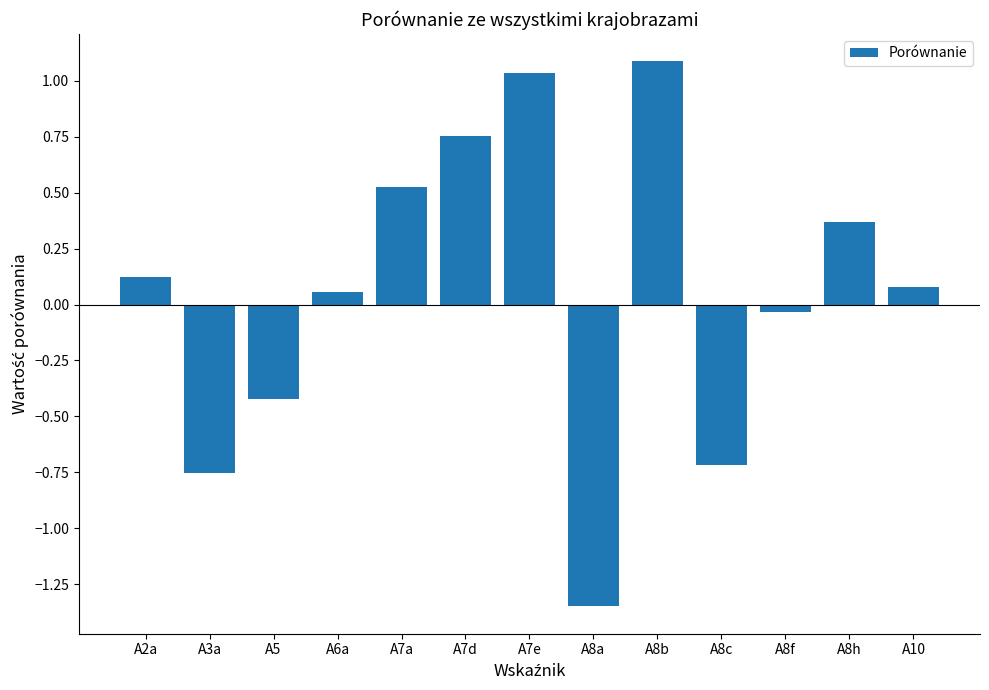

Where is the data nearest to the value 0?

A8f